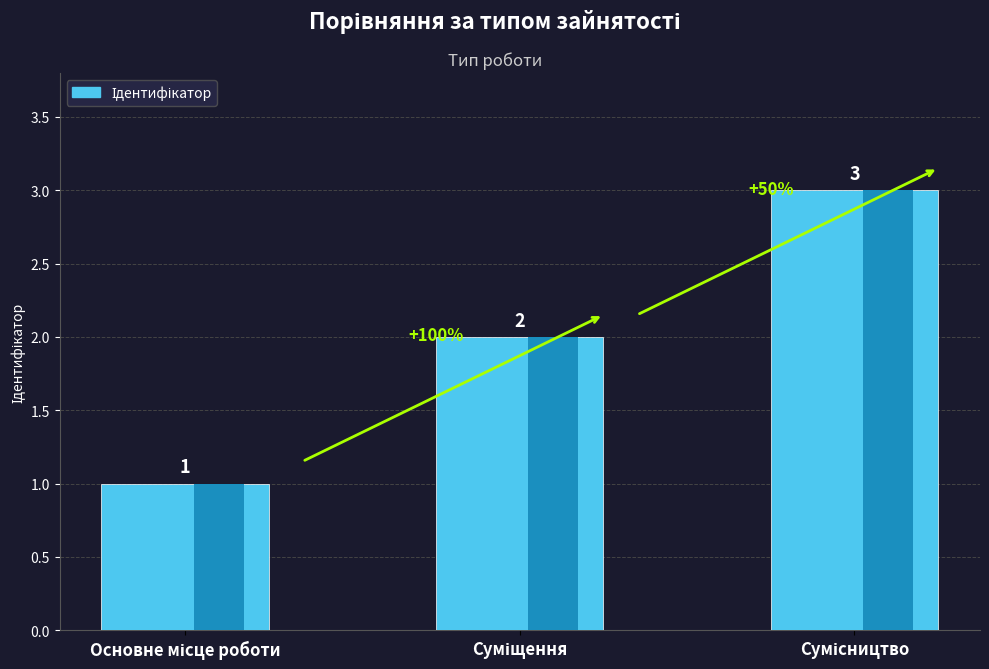

List the labels in order of value, largest first.

Сумісництво, Суміщення, Основне місце роботи